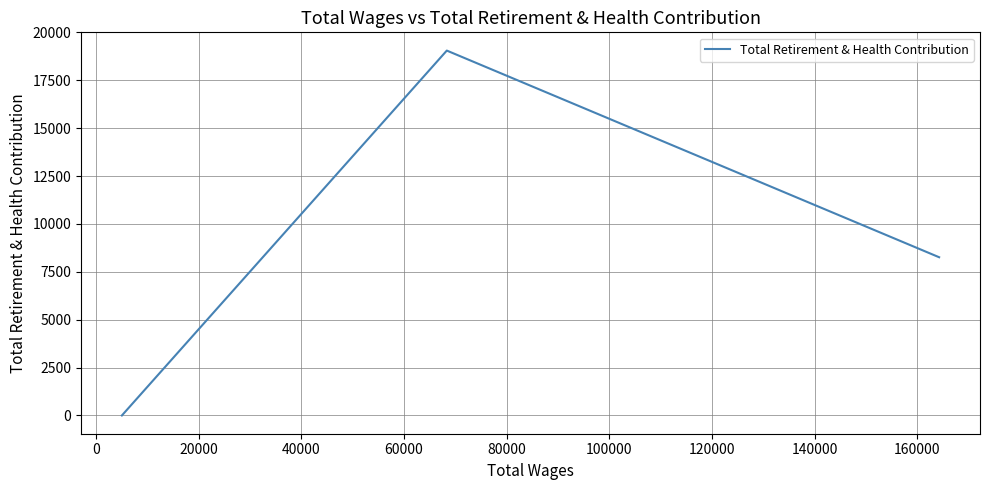

The chart shows a value of 6657 at 20000. True or false?

False